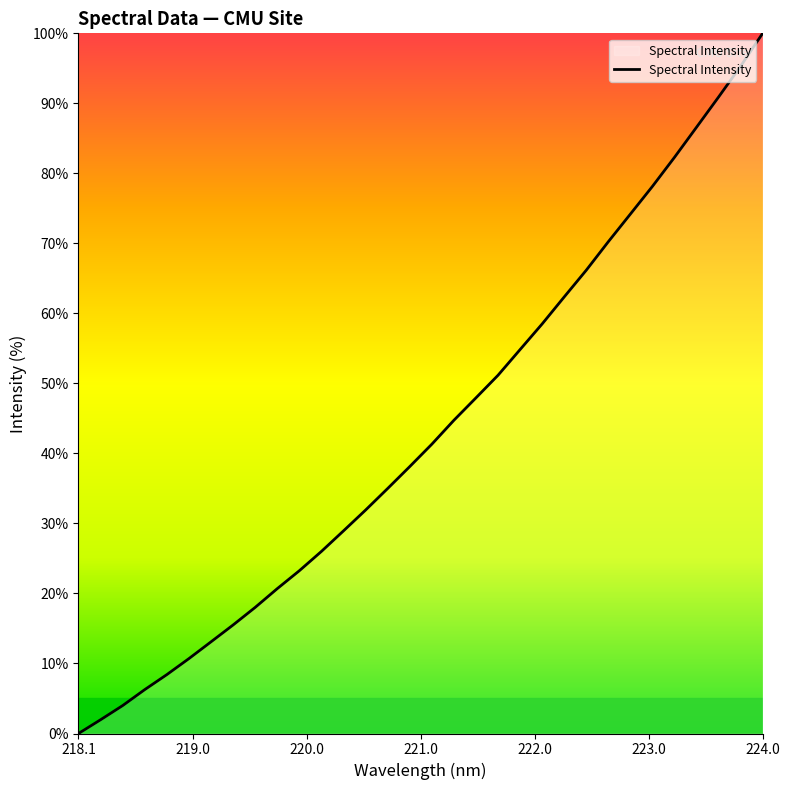

What is the greatest value displayed?

100.0